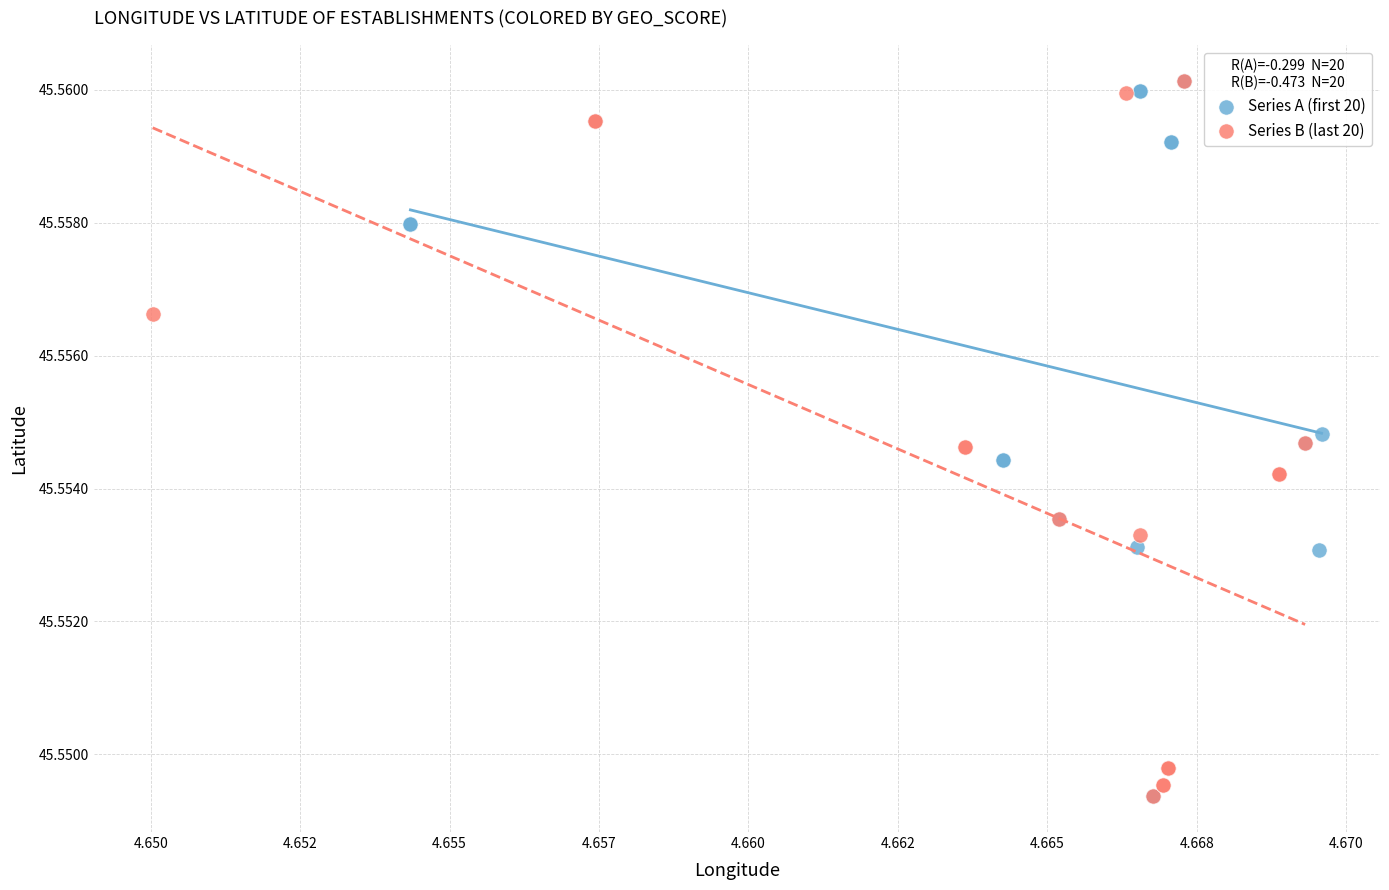

What are all the series names shown in the legend?

Series A (first 20), Series B (last 20)